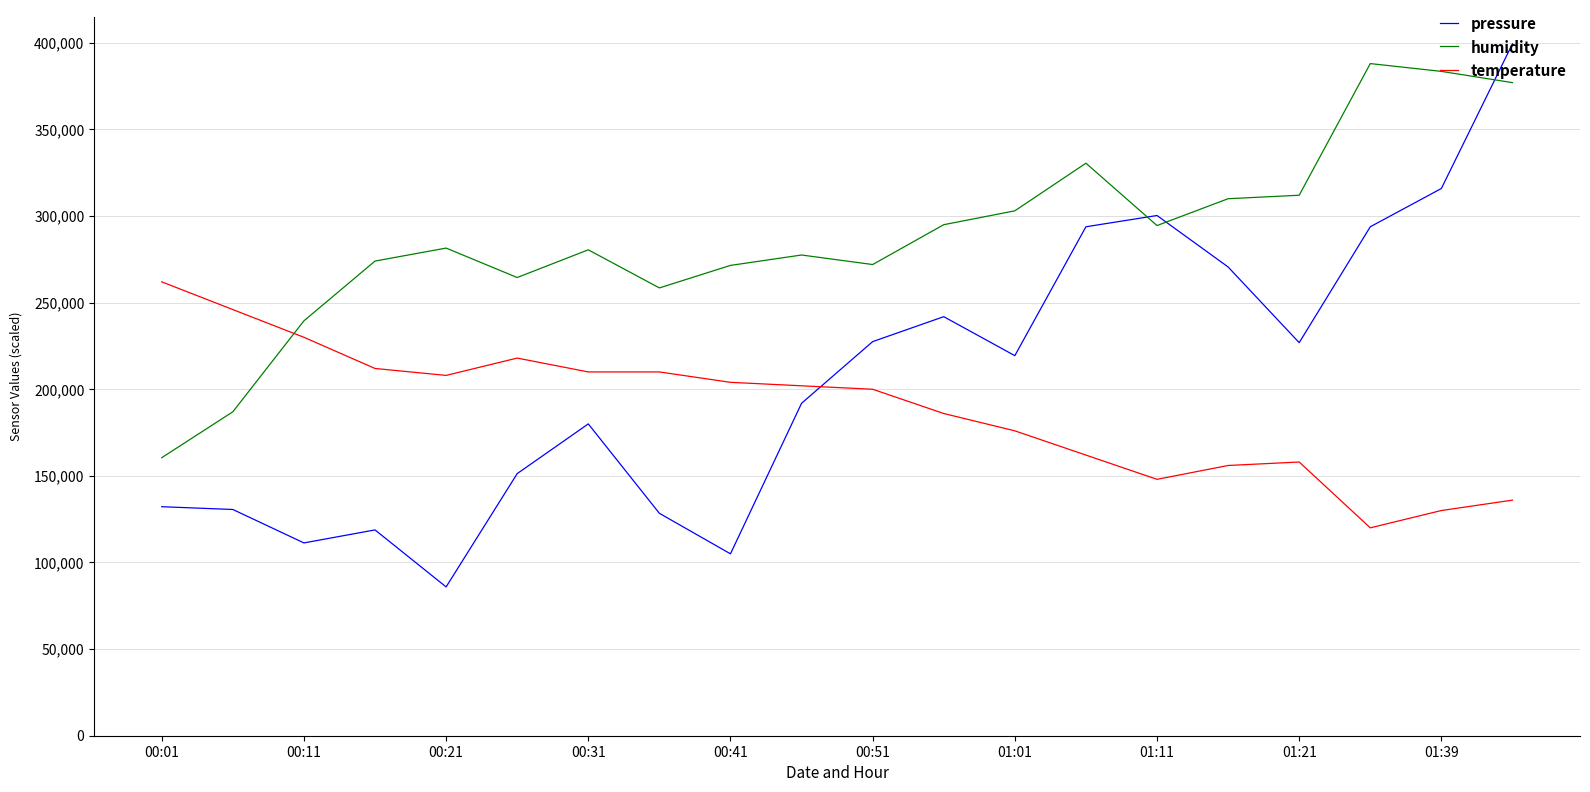

What is the minimum value for pressure?

85900.0